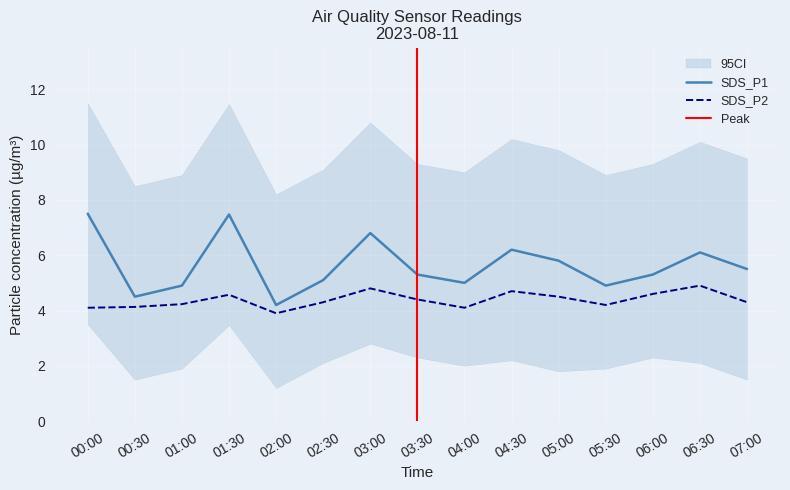

What is the sum of the SDS_P1 values at 02:00 and 03:30?

9.5